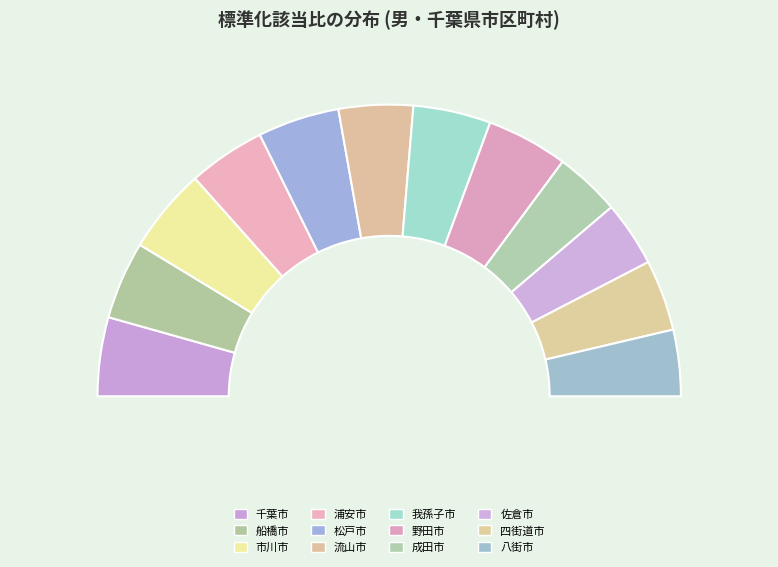

Combined, do 成田市 and 浦安市 account for over 50%?

No